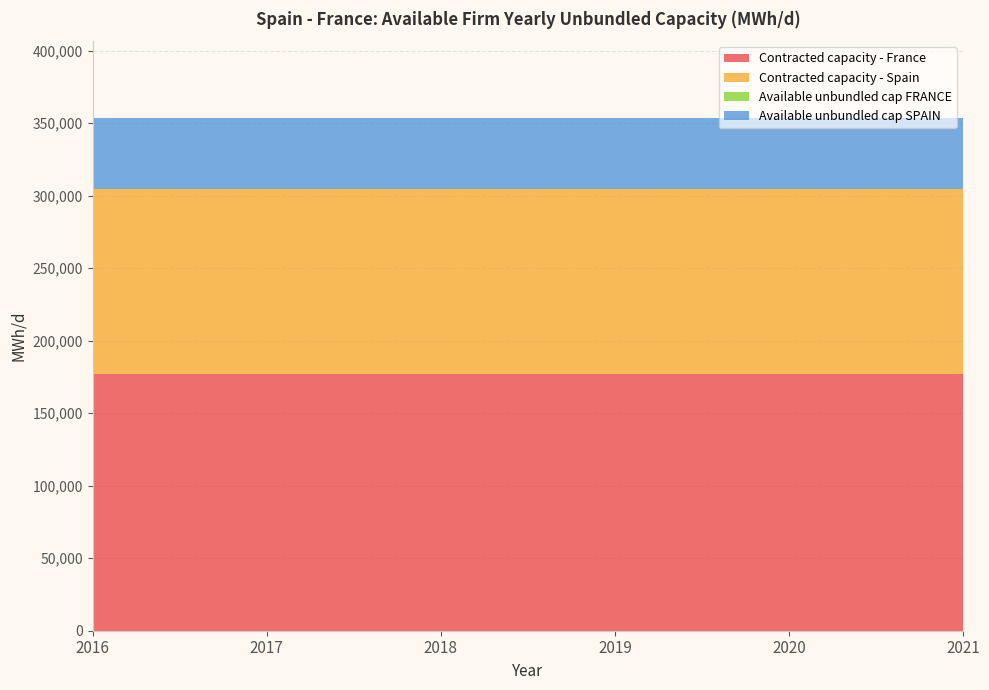

Reading left to right, what are all the values shown in this chart?

Contracted capacity - France: 176799	176799	176799	176799	176799	176799
Contracted capacity - Spain: 127928	127928	127928	127928	127928	127928
Available unbundled cap FRANCE: 0	0	0	0	0	0
Available unbundled cap SPAIN: 48871	48871	48871	48871	48871	48871